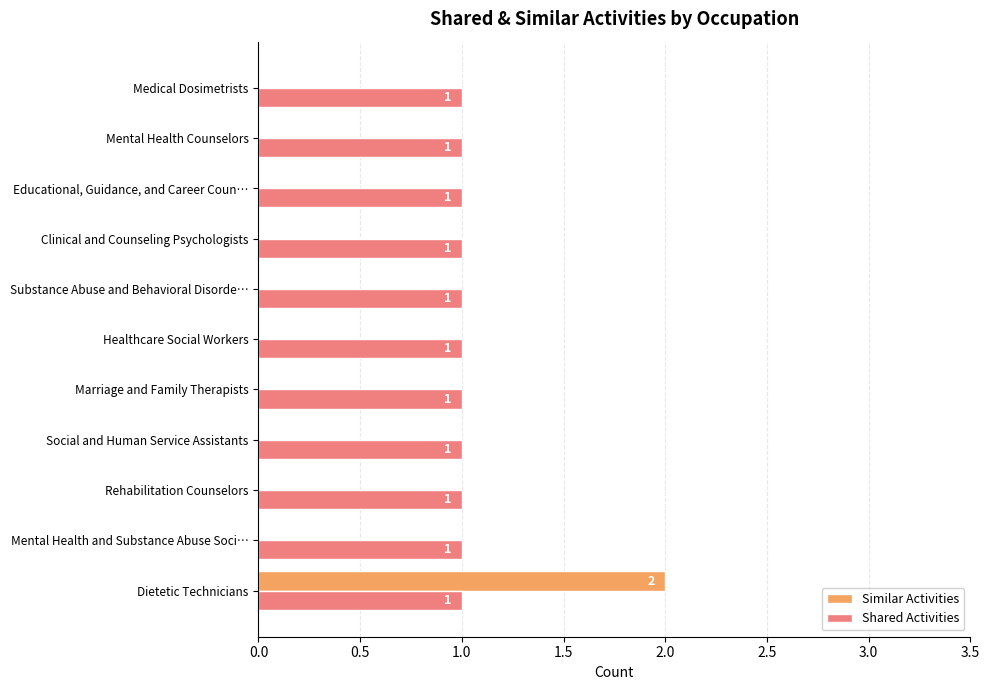

Is the value of Shared Activities at Substance Abuse and Behavioral Disorde… greater than the value of Similar Activities at Dietetic Technicians?

No